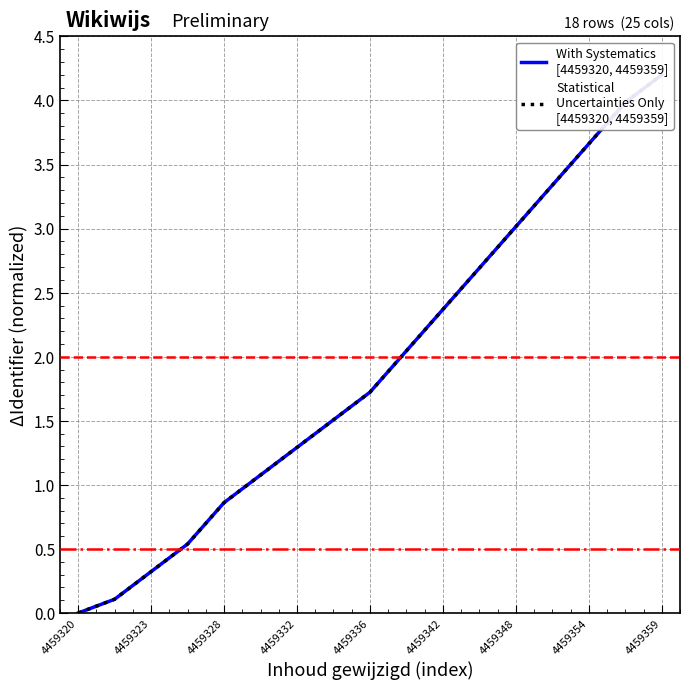

True or false: Statistical
Uncertainties Only
[4459320, 4459359] and With Systematics
[4459320, 4459359] cross at least once.

False